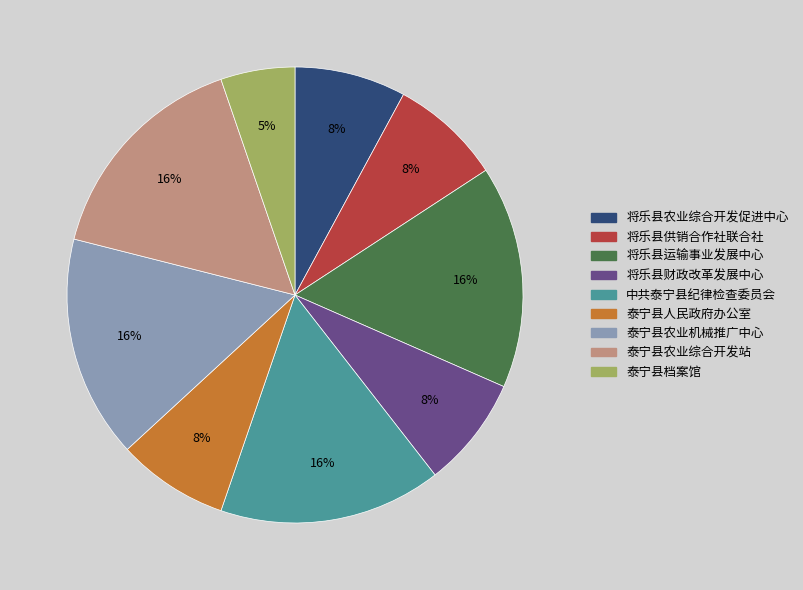

What percentage is the 泰宁县档案馆 slice, to the nearest percent?

5%